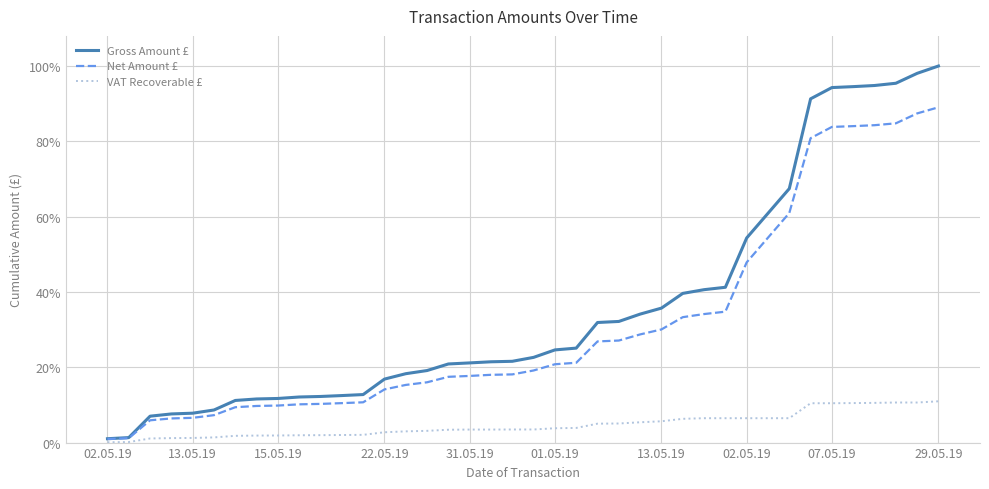

What is the difference between the maximum and minimum values in the Net Amount £ series?

0.9